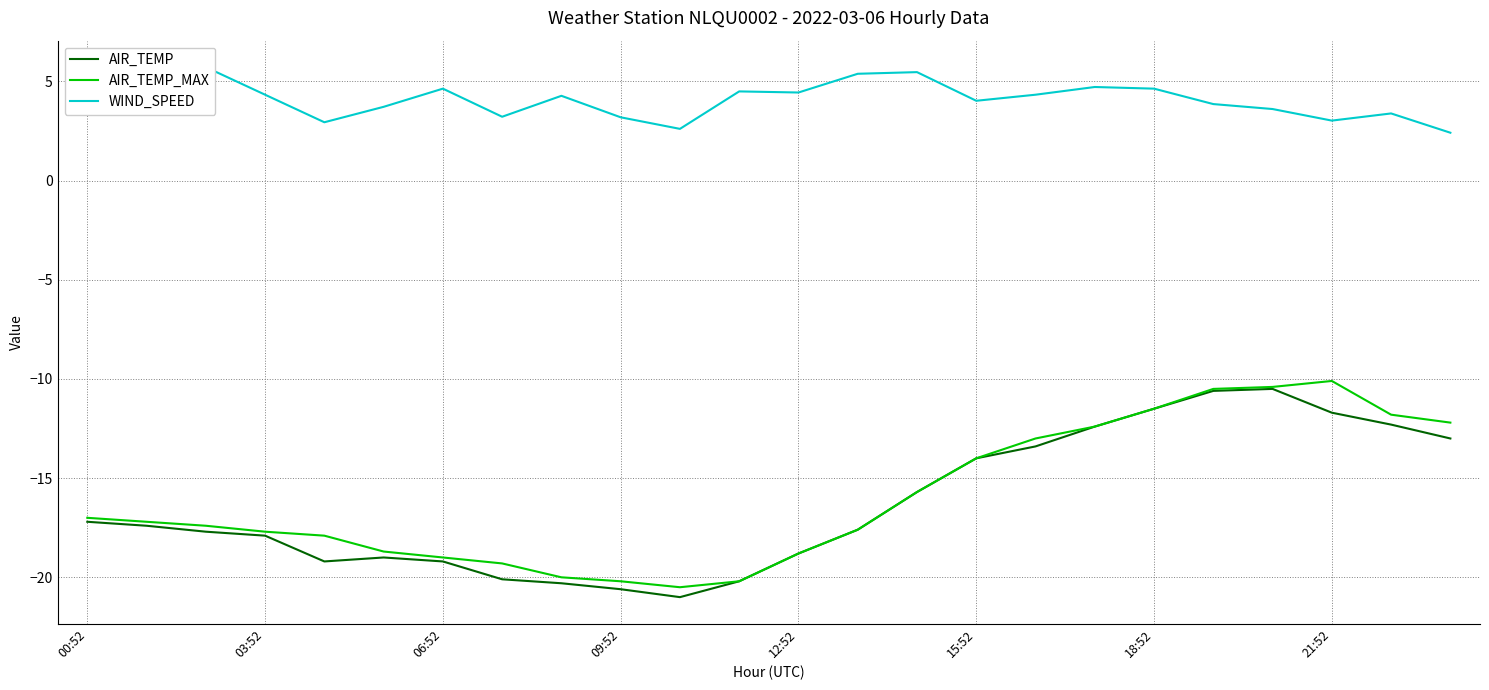

What is the highest value of the AIR_TEMP series?

-10.5